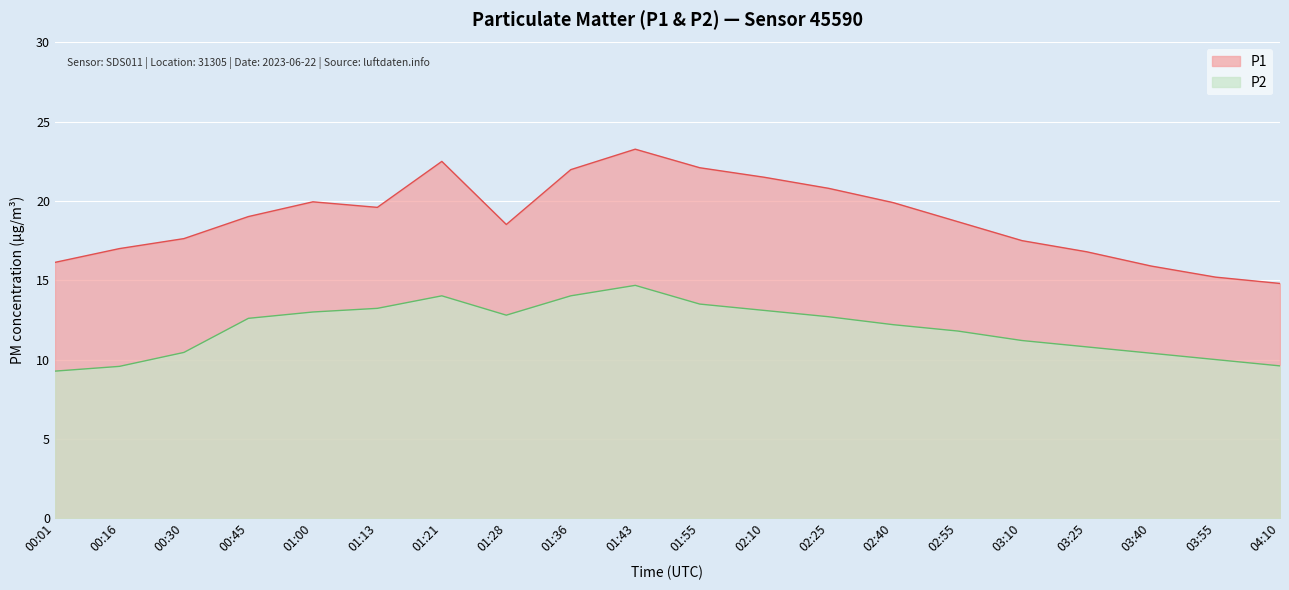

Which series has the largest total across all categories?

P1